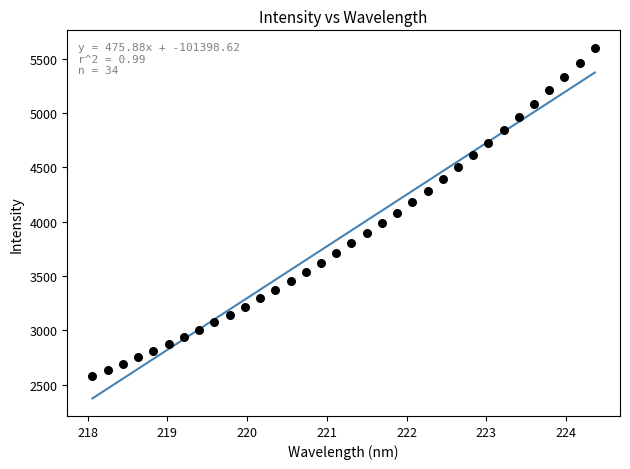

What is the range of Y values (max minus min)?

3016.4